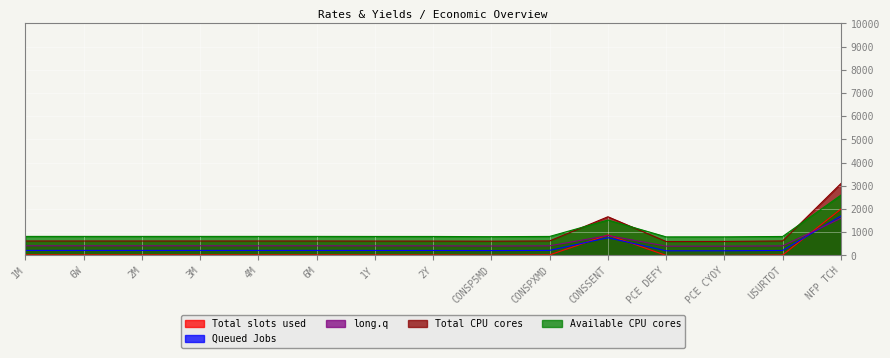

True or false: long.q and Available CPU cores intersect in this chart.

False